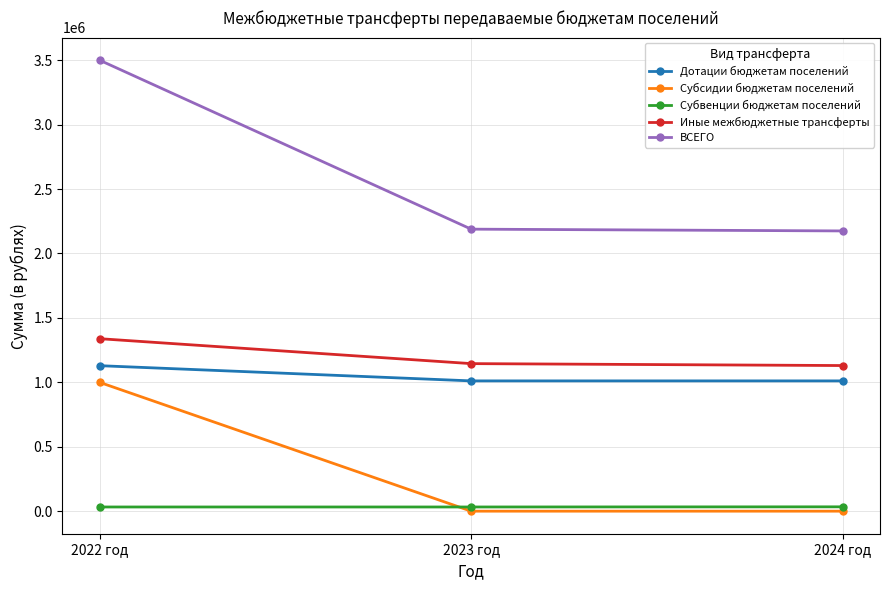

What is the average value of the Дотации бюджетам поселений series?

1050489.0